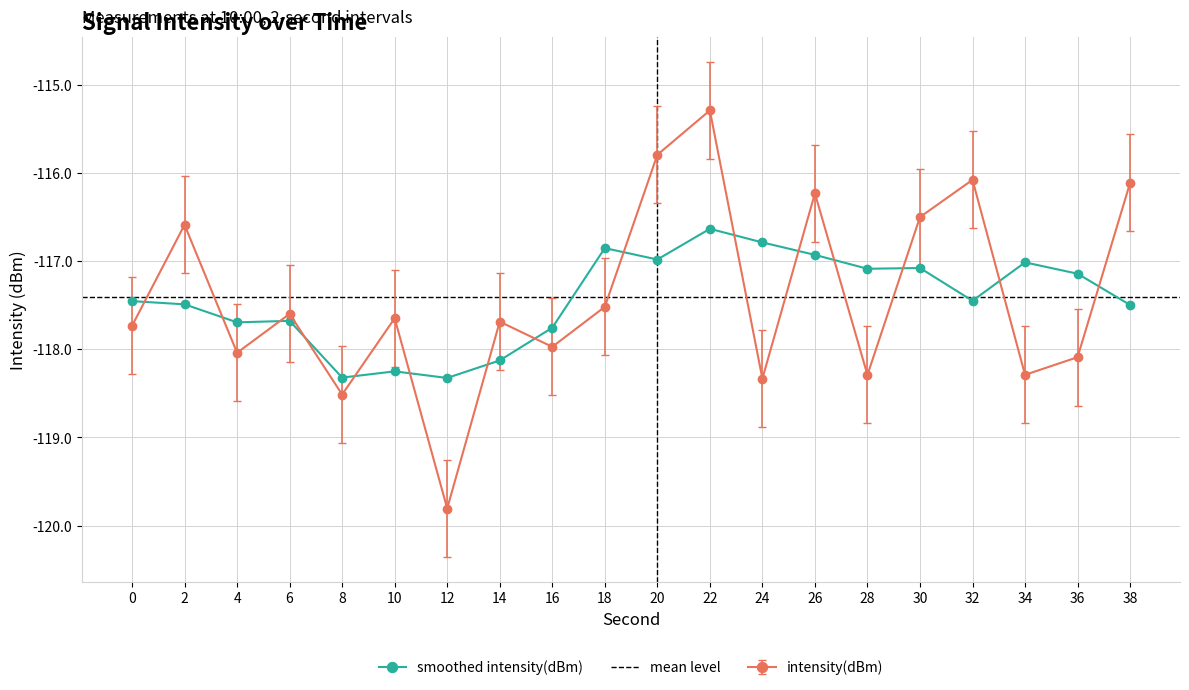

What is the maximum value shown in the chart?

-115.3